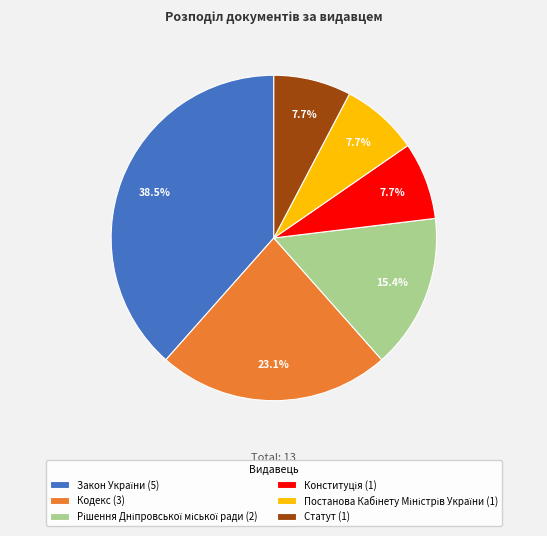

How much of the chart is everything except Кодекс (3)?

76.9%